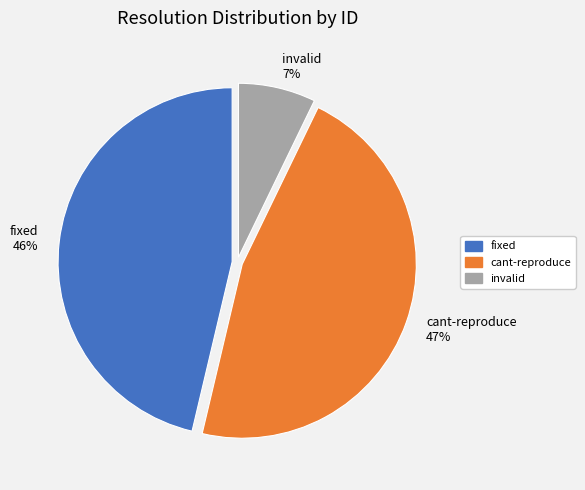

To the nearest percent, what percentage of the pie is fixed?

46%